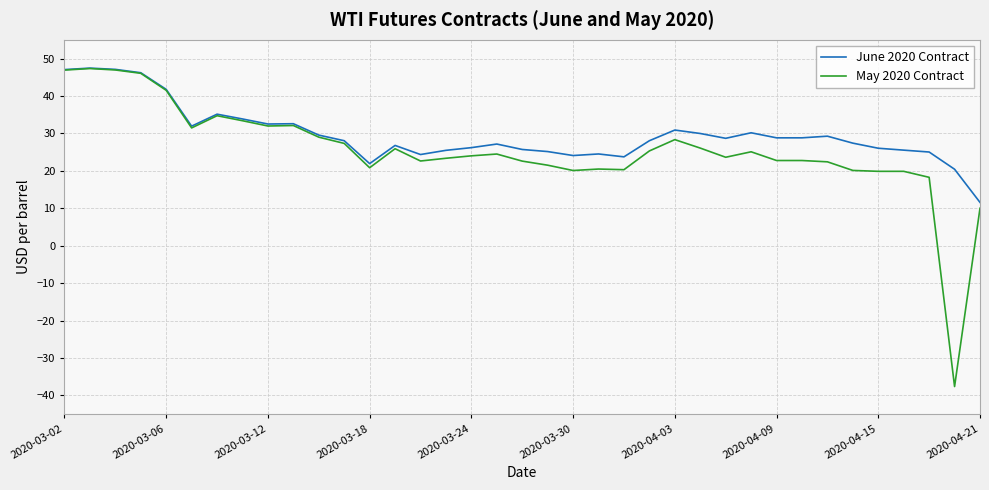

What is the maximum value for June 2020 Contract?

47.5